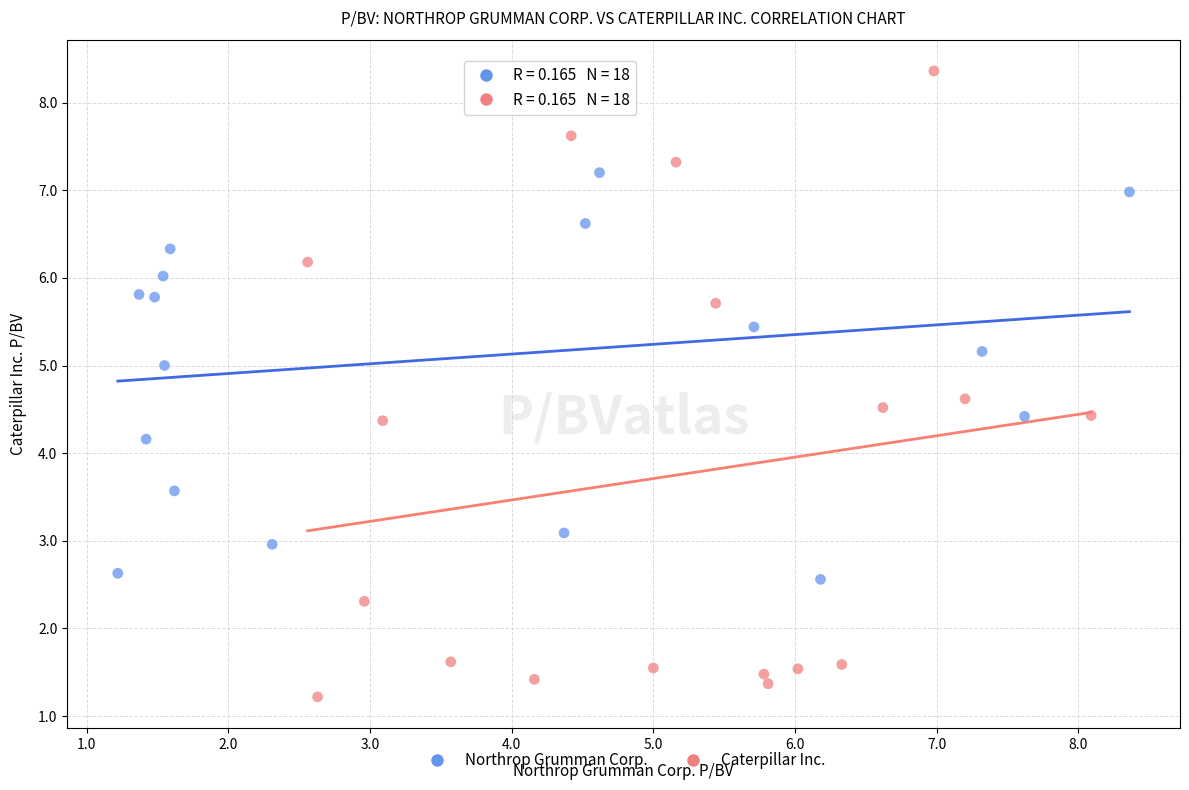

Which series has the largest Y range (max minus min)?

Caterpillar Inc.